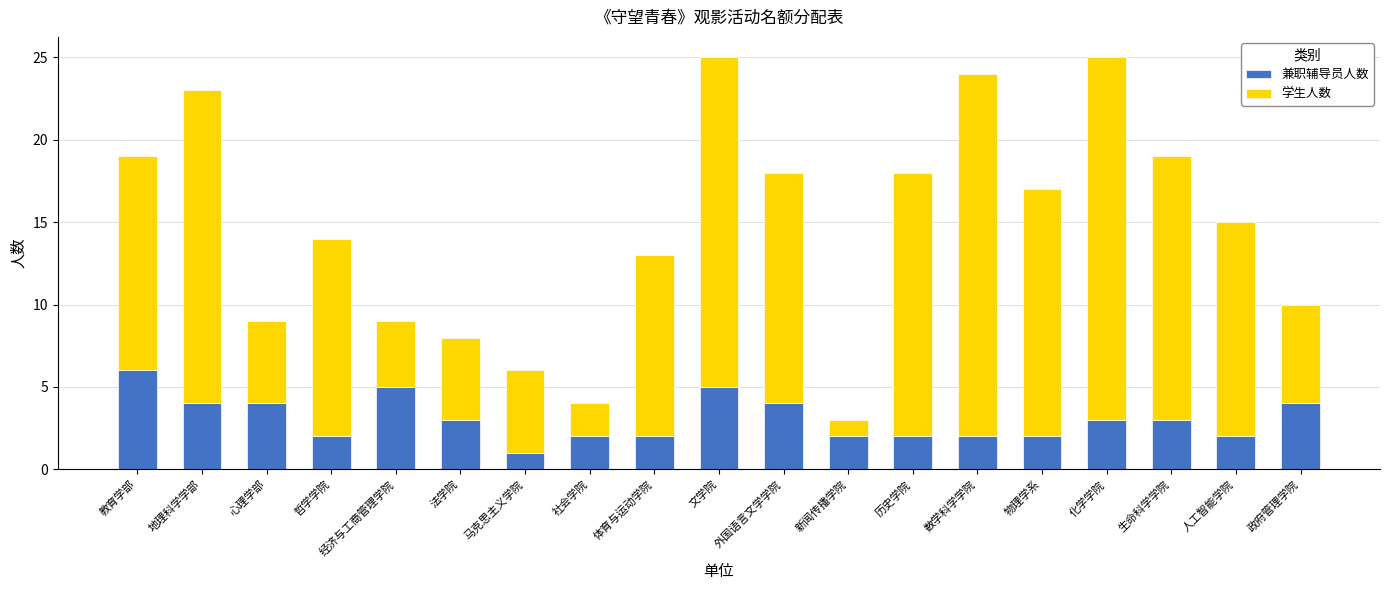

Are the bars grouped side by side (vs. stacked)?

No